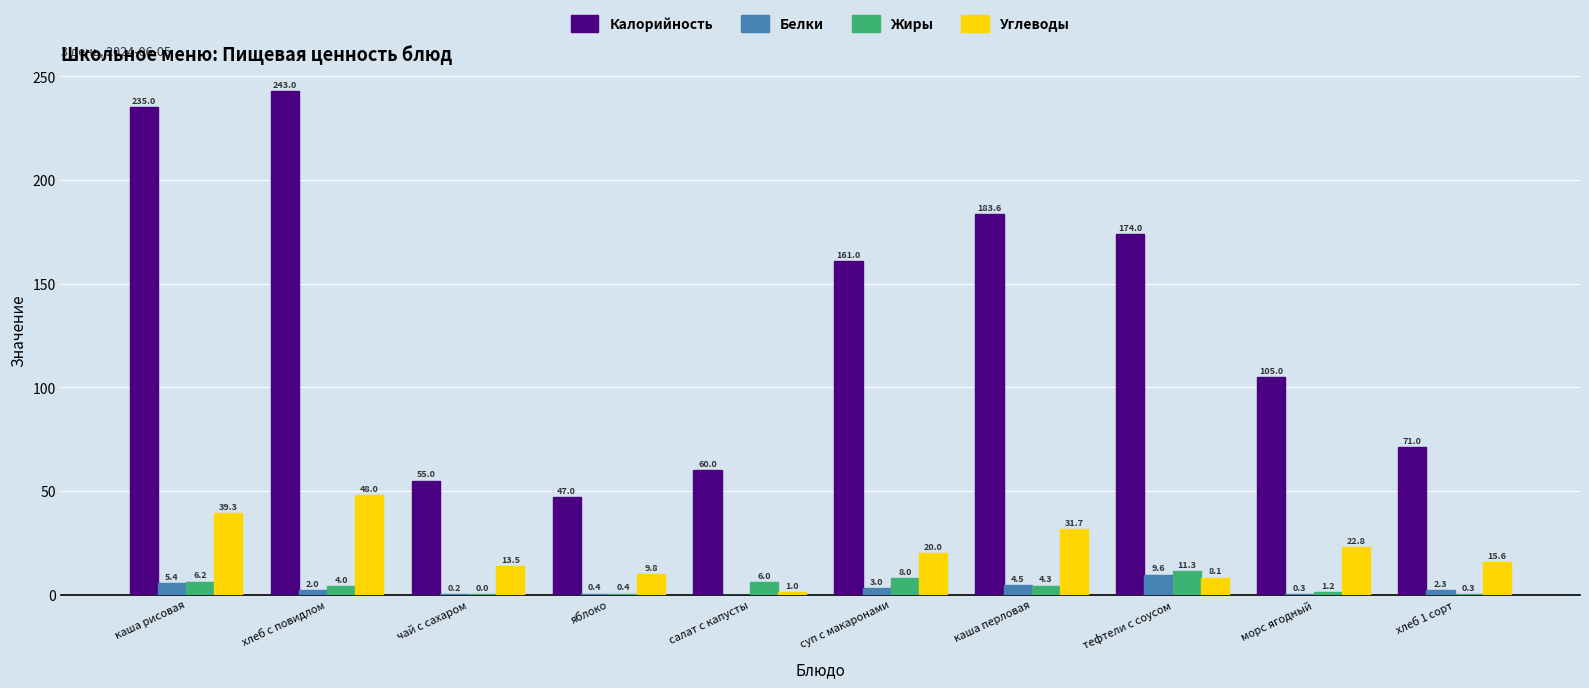

Which series has the largest total across all categories?

Калорийность